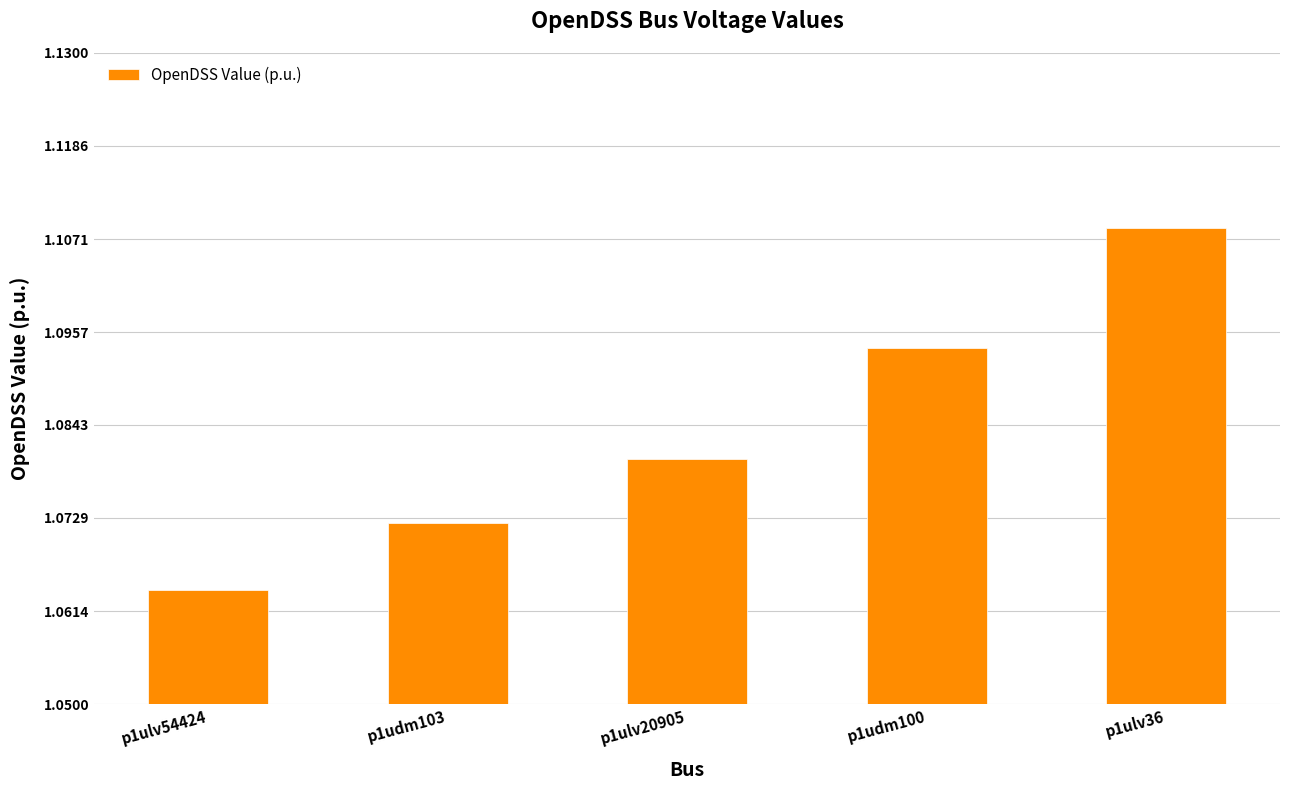

How many bars are there in total?

5